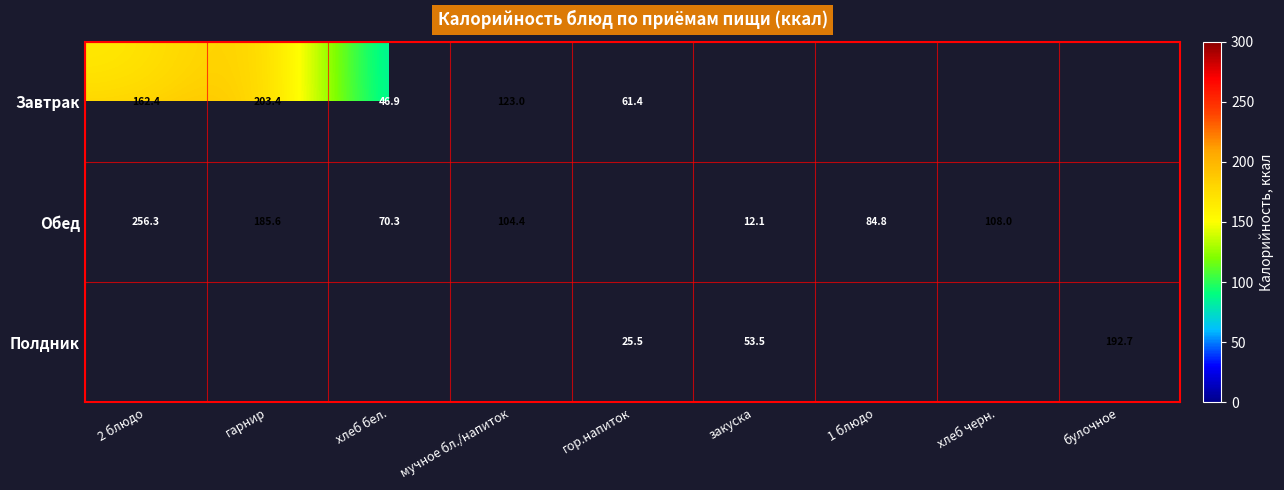

What is the maximum value shown in the chart?

256.3